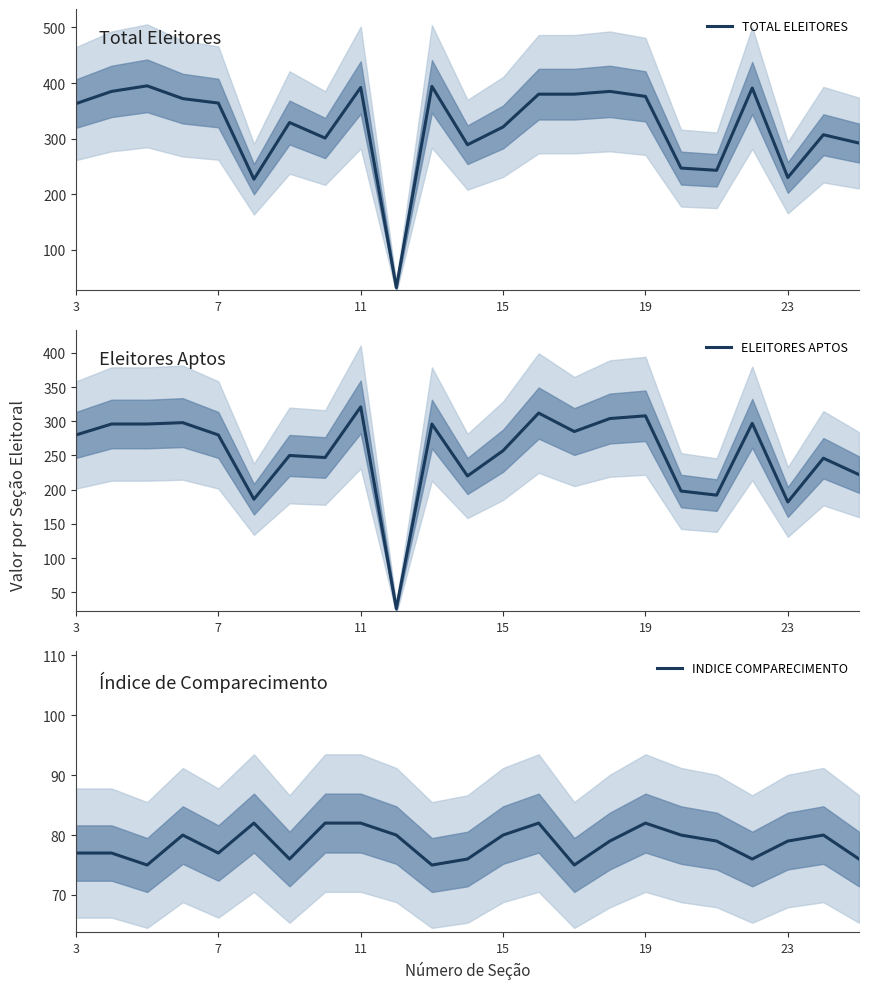

Which category has the highest value in the ELEITORES APTOS series?

11